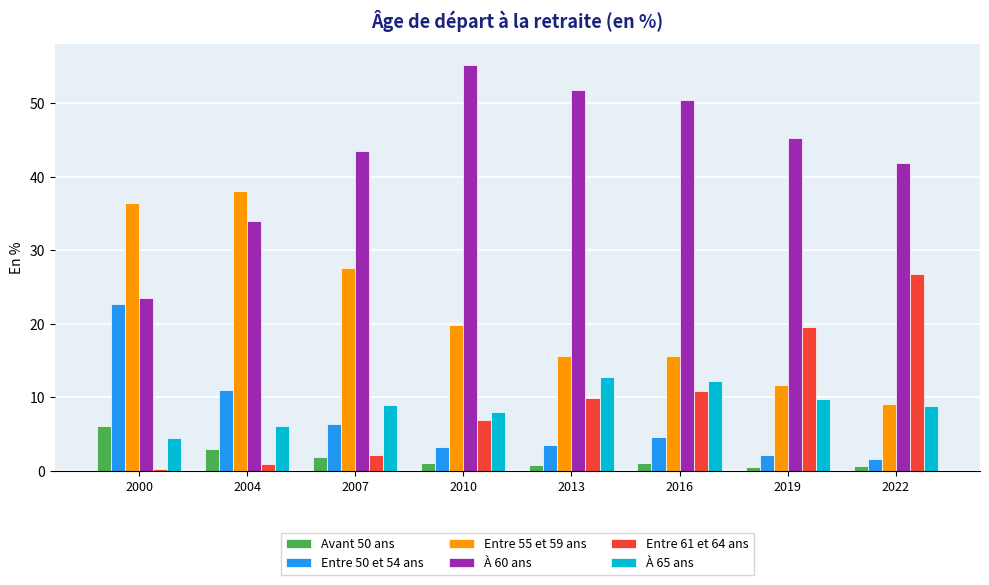

What is the sum of all Entre 55 et 59 ans values?

174.1